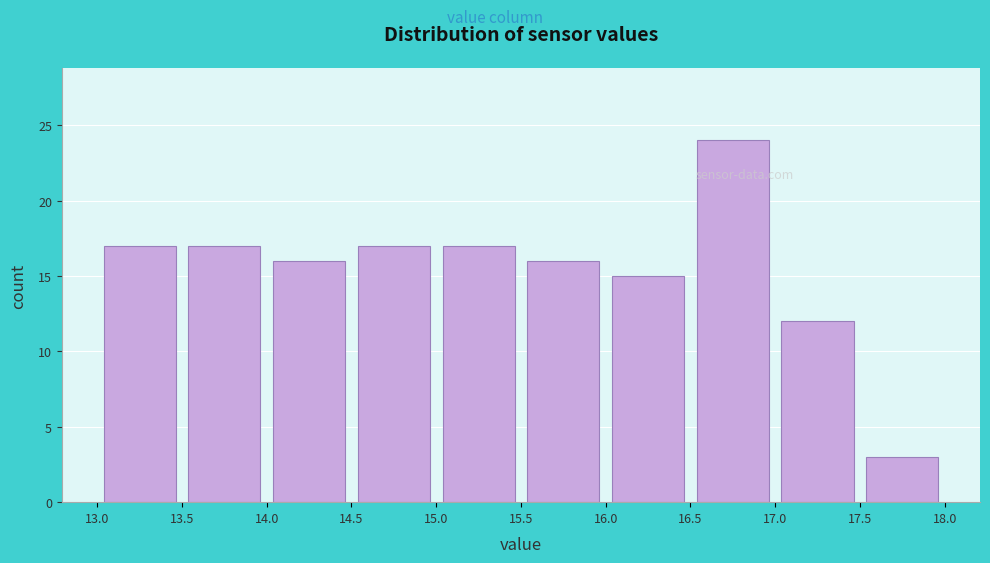

How tall is the bar that spans 14.5 to 15.0 on the x-axis? The values are not printed on the chart, so give them approximately, as read against the axis.

17